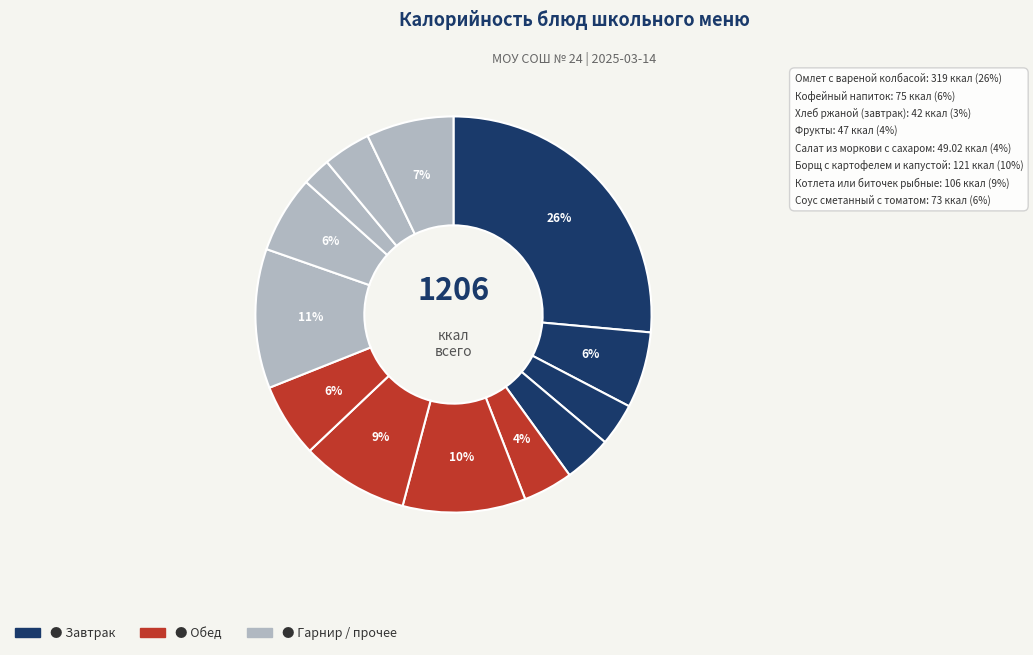

Rank the categories by value from highest to lowest.

Омлет с вареной колбасой, Картофельное пюре, Борщ с картофелем и капустой, Котлета или биточек рыбные, Печенье, Сок фруктовый, Кофейный напиток, Соус сметанный с томатом, Салат из моркови с сахаром, Фрукты, Хлеб ржаной (обед), Хлеб ржаной (завтрак), Хлеб пшеничный